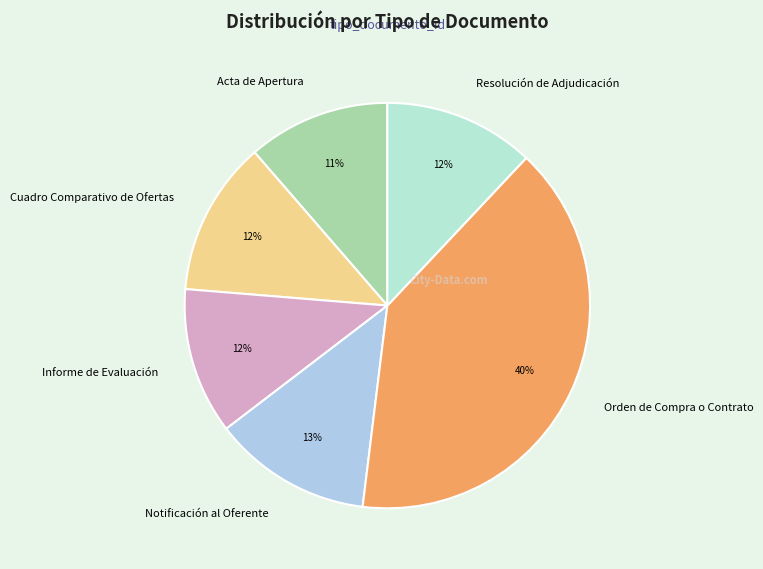

True or false: Orden de Compra o Contrato accounts for 40% of the total.

True